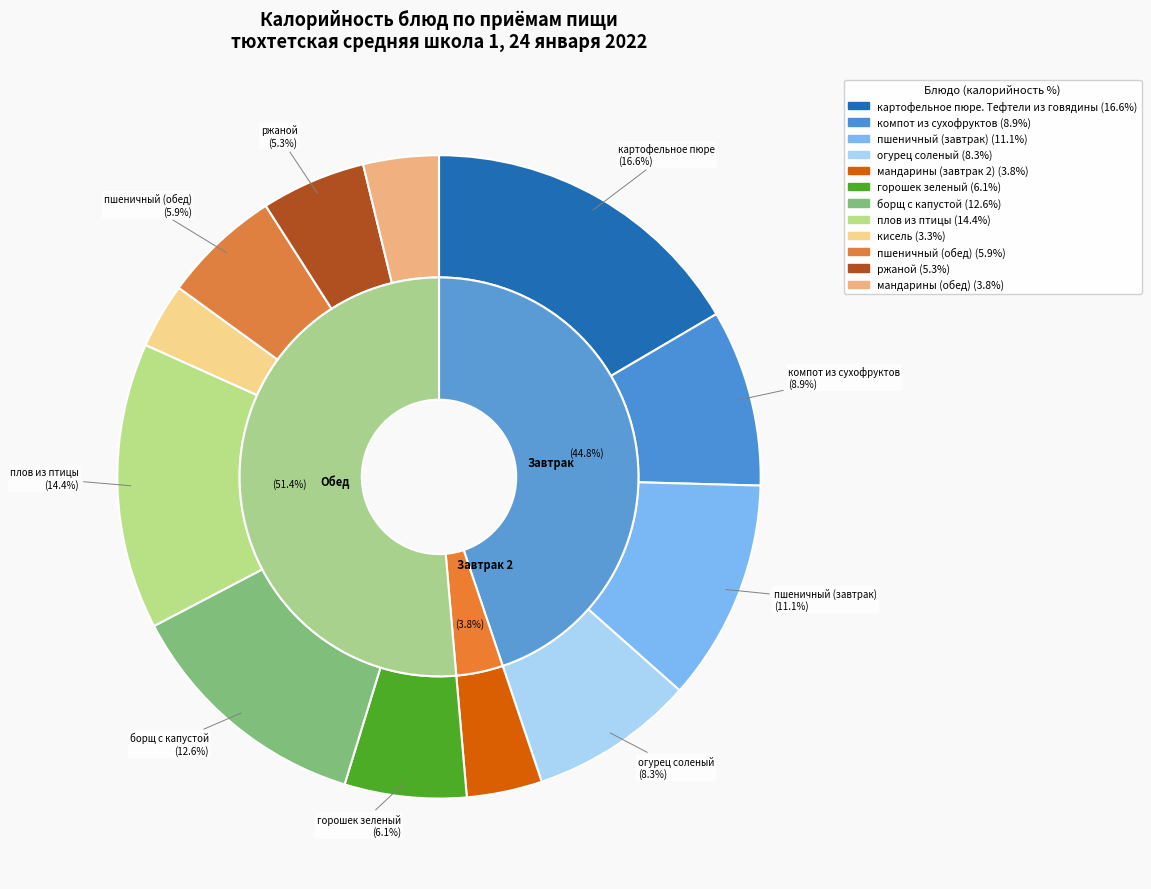

Does горошек зеленый represent more than half of the total?

No